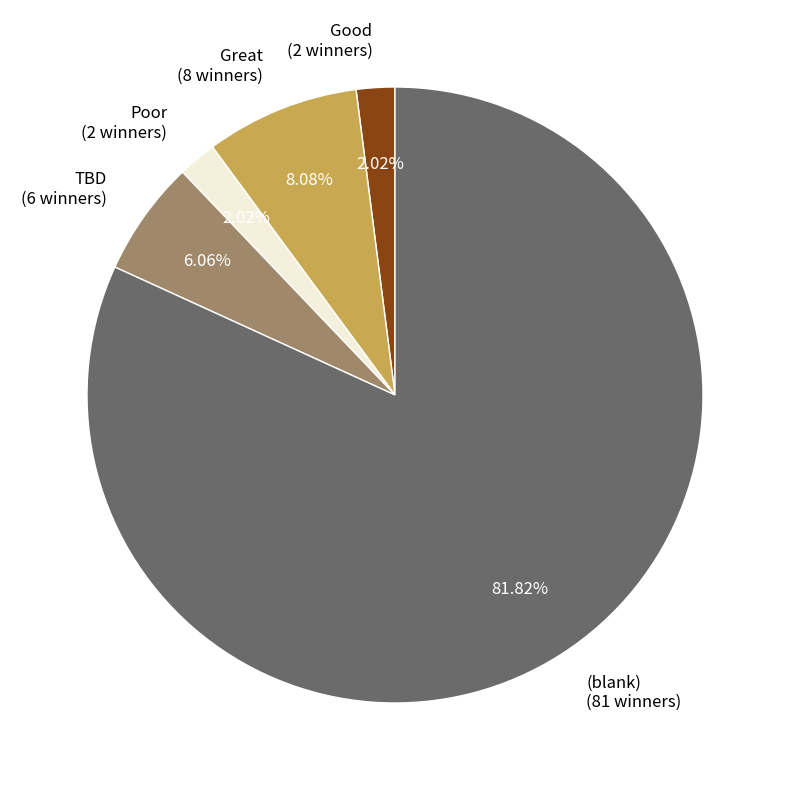

To the nearest percent, what is the average slice percentage?

20%